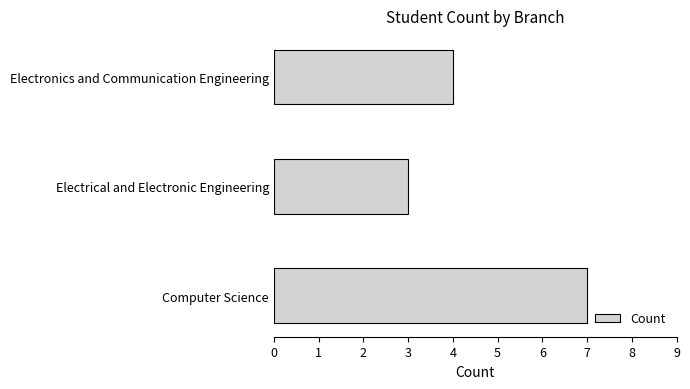

Rank the categories by value from highest to lowest.

Computer Science, Electronics and Communication Engineering, Electrical and Electronic Engineering